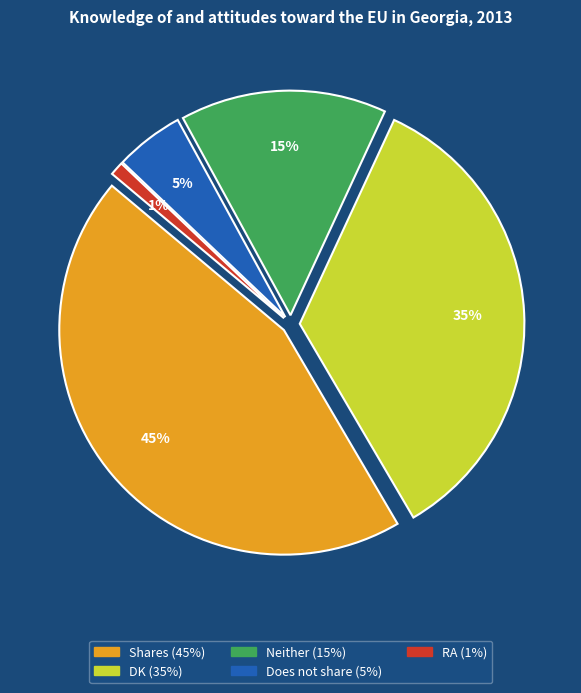

How many segments does this pie chart have?

5